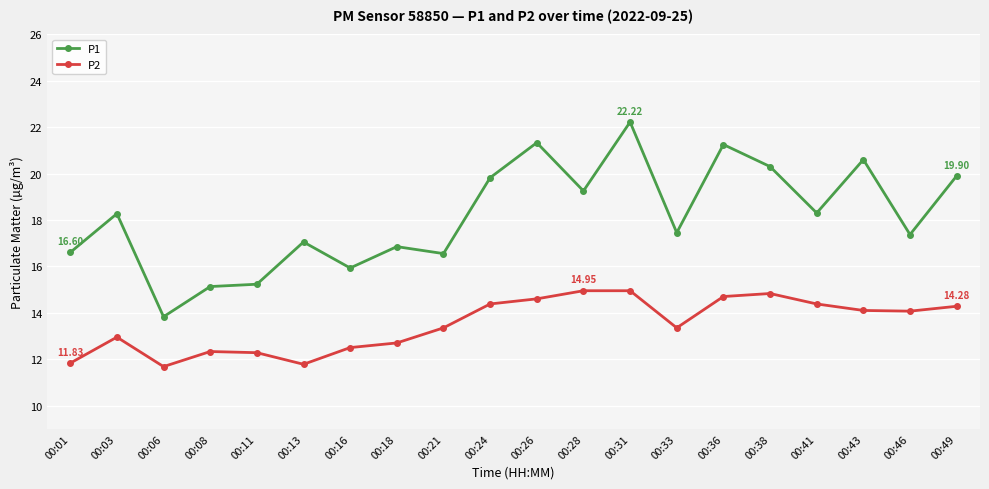

How many categories are shown in the chart?

20